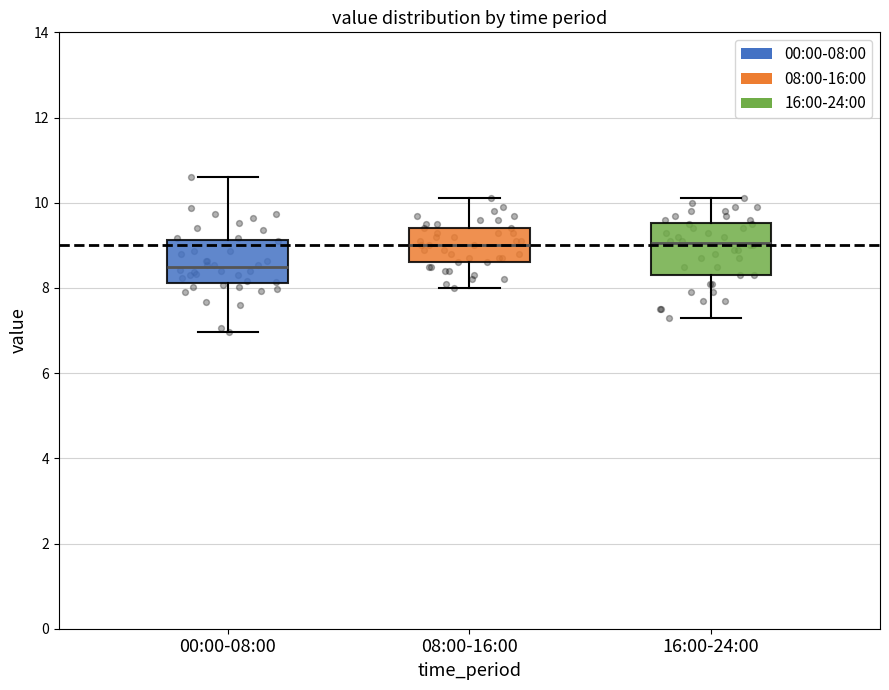

Reading left to right, read every box against the y-axis: the position of its median line, the range the box covers, and the ends of its whiskers. The values are not printed on the chart, so give them approximately, as read against the axis.

00:00-08:00: median 8.4, box 8.2 to 9.2, whiskers 7.0 to 10.6
08:00-16:00: median 9.0, box 8.6 to 9.4, whiskers 8.0 to 10.2
16:00-24:00: median 9.0, box 8.4 to 9.6, whiskers 7.4 to 10.2